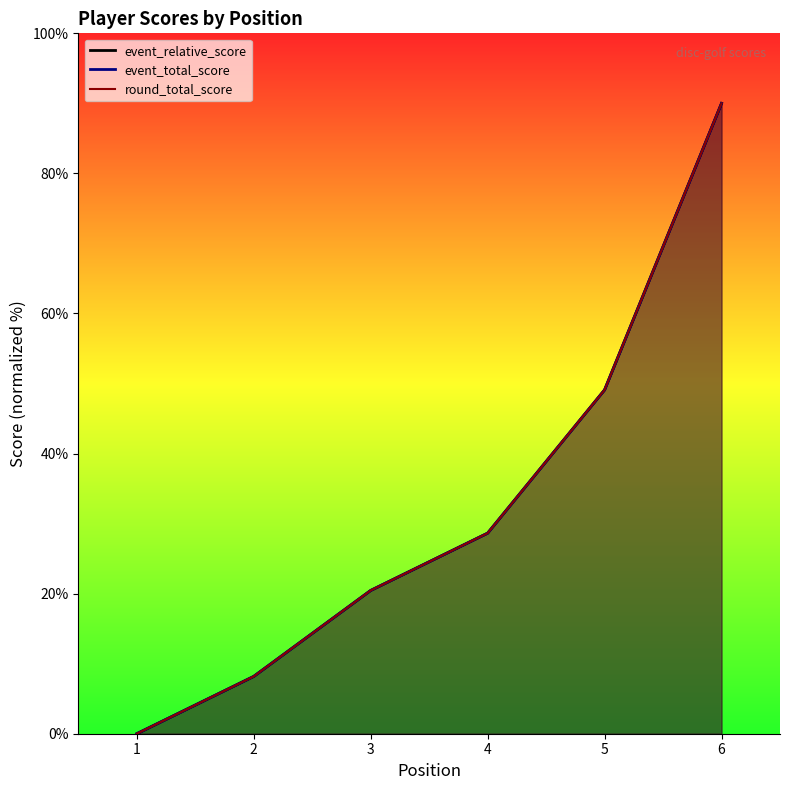

Reading right to left, extract all data points from this chart.

event_relative_score: 6=90.0	5=49.1	4=28.6	3=20.5	2=8.2	1=0.0
event_total_score: 6=90.0	5=49.1	4=28.6	3=20.5	2=8.2	1=0.0
round_total_score: 6=90.0	5=49.1	4=28.6	3=20.5	2=8.2	1=0.0